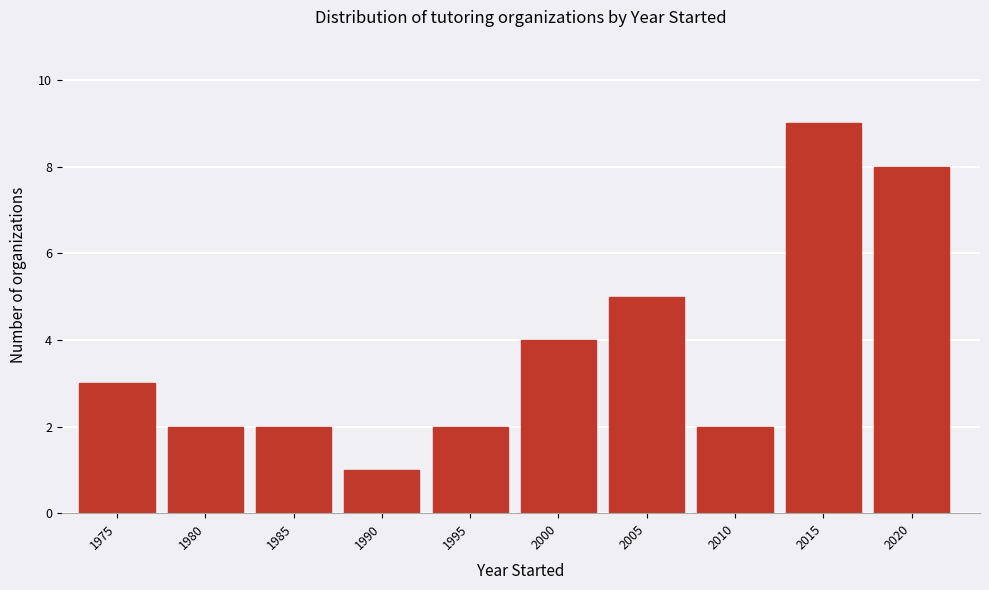

Reading left to right, transcribe all the data shown in this chart.

1975=3	1980=2	1985=2	1990=1	1995=2	2000=4	2005=5	2010=2	2015=9	2020=8